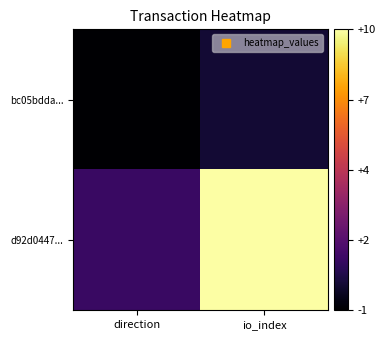

Reading left to right, transcribe all the data shown in this chart.

bc05bdda...: direction=-1	io_index=0
d92d0447...: direction=1	io_index=10